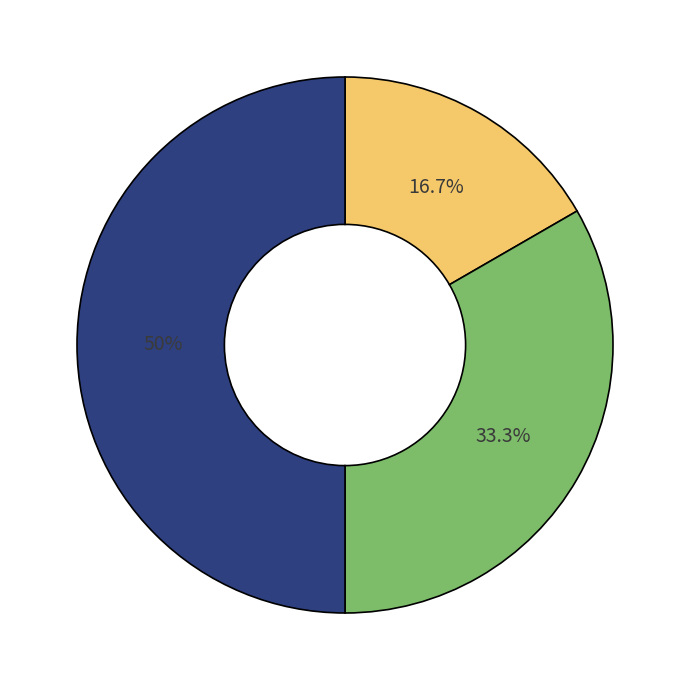

How many segments does this pie chart have?

3